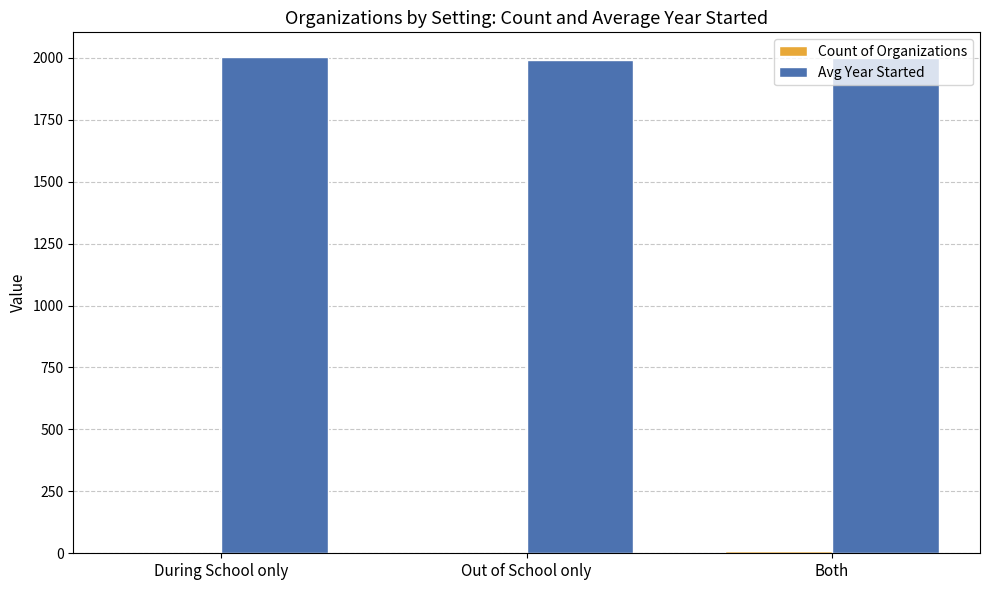

What is the sum of all Avg Year Started values?

5996.6